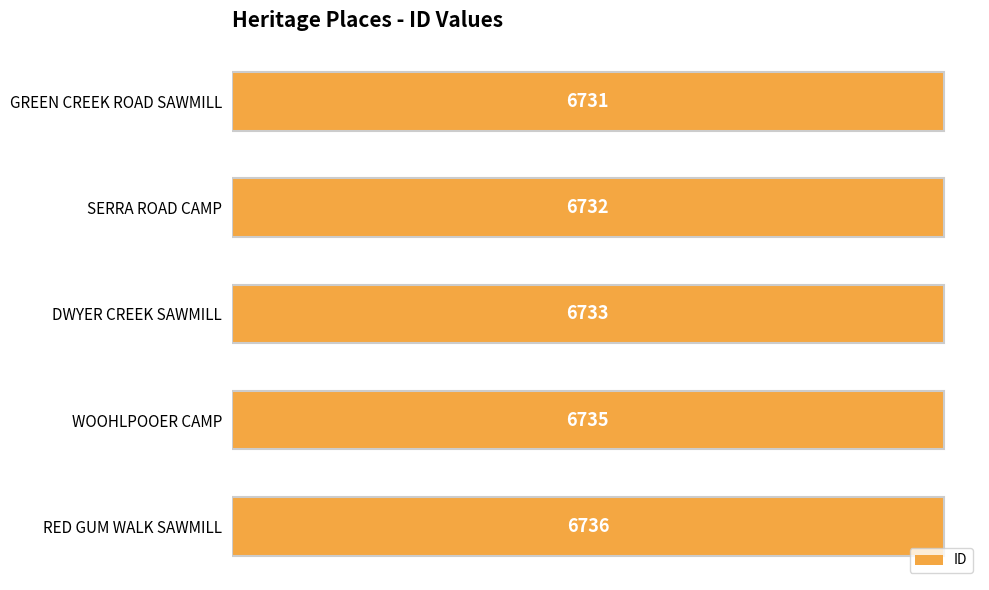

What is the maximum value shown in the chart?

6736